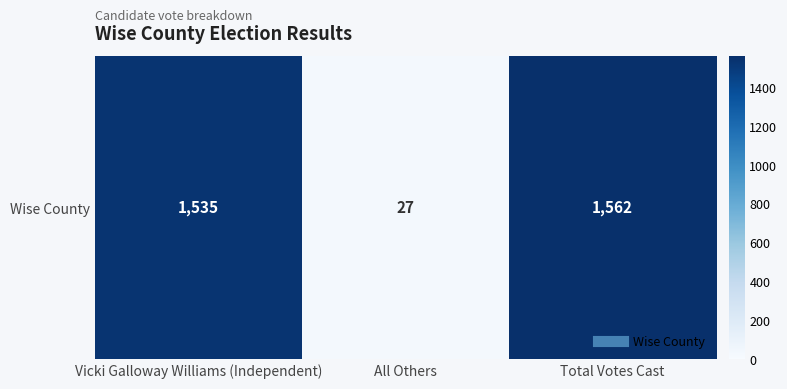

Reading left to right, extract all data points from this chart.

Vicki Galloway Williams (Independent)=1535	All Others=27	Total Votes Cast=1562